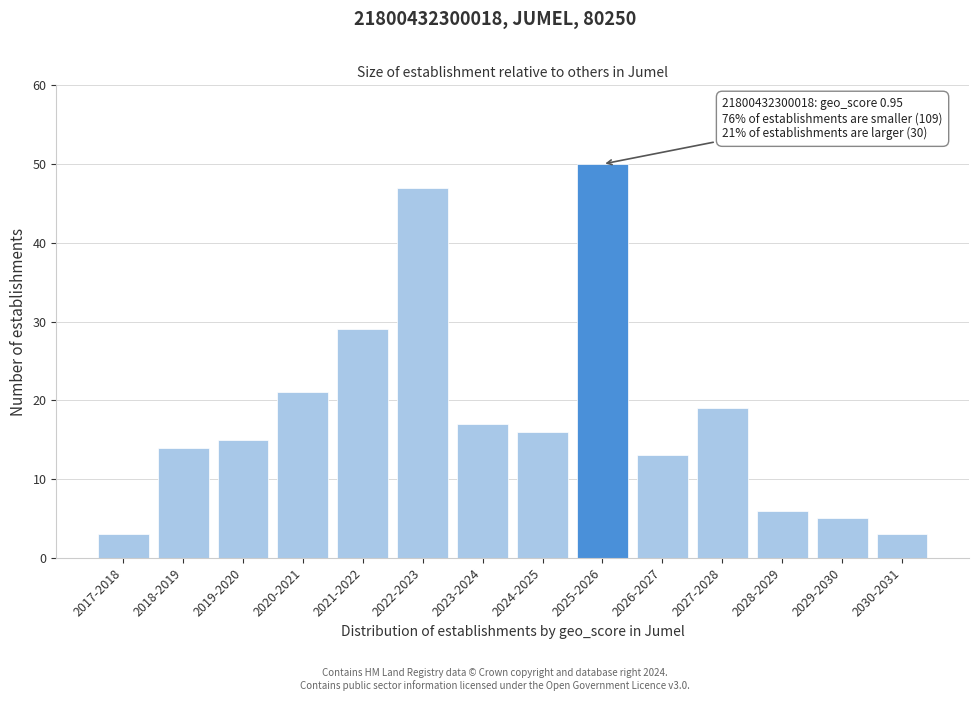

Reading left to right, what are all the values shown in this chart?

2017-2018=3	2018-2019=14	2019-2020=15	2020-2021=21	2021-2022=29	2022-2023=47	2023-2024=17	2024-2025=16	2025-2026=50	2026-2027=13	2027-2028=19	2028-2029=6	2029-2030=5	2030-2031=3